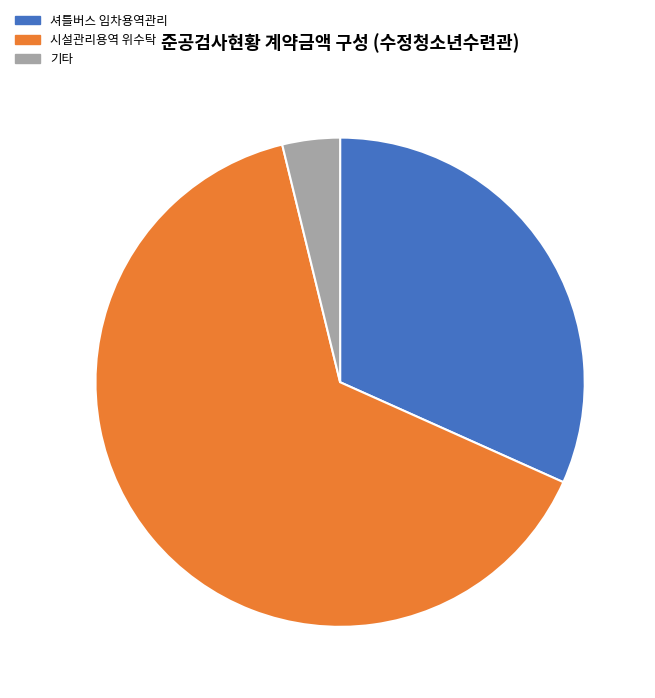

Approximately how many times larger is the value at 셔틀버스 임차용역관리 compared to 기타?

8.3